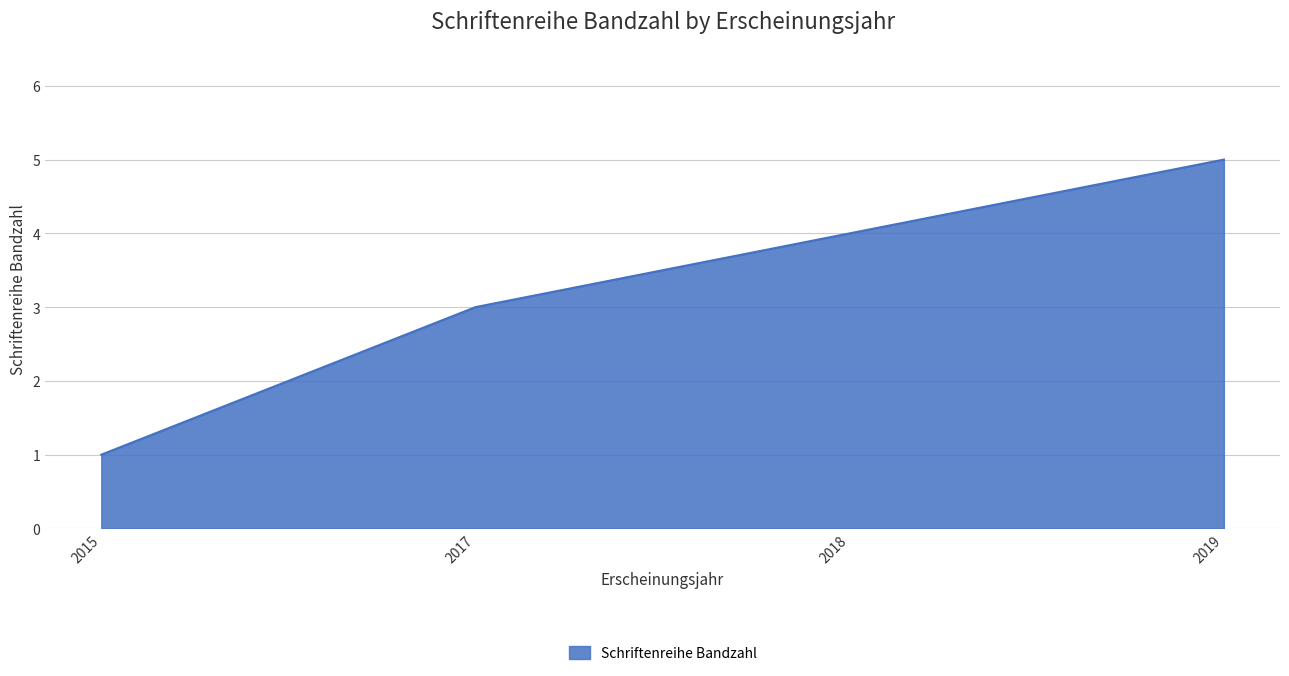

Reading left to right, what are all the values shown in this chart?

1	3	4	5